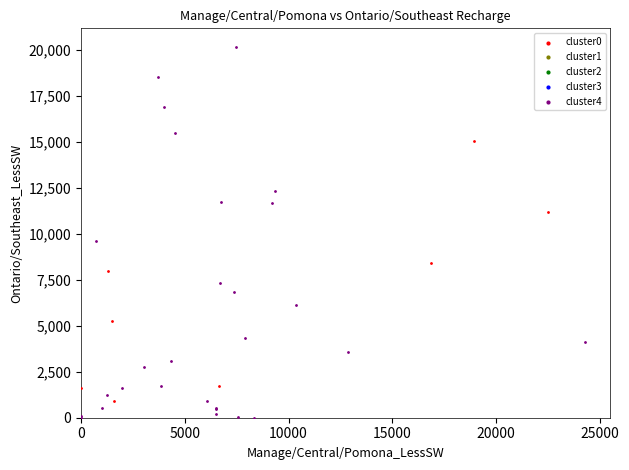

Which series reaches the maximum Y coordinate?

cluster4